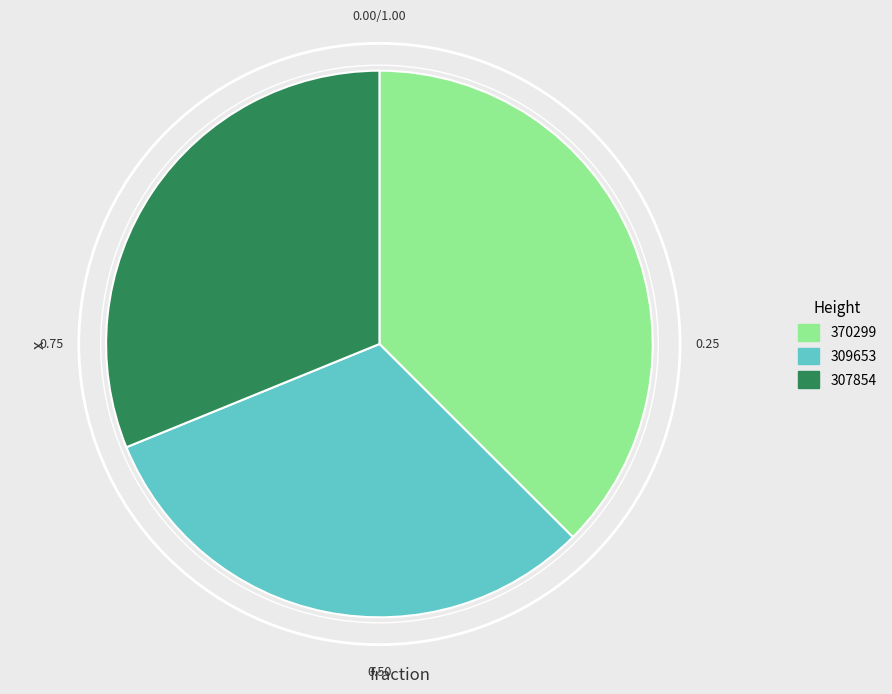

To the nearest percent, what is the average slice percentage?

33%